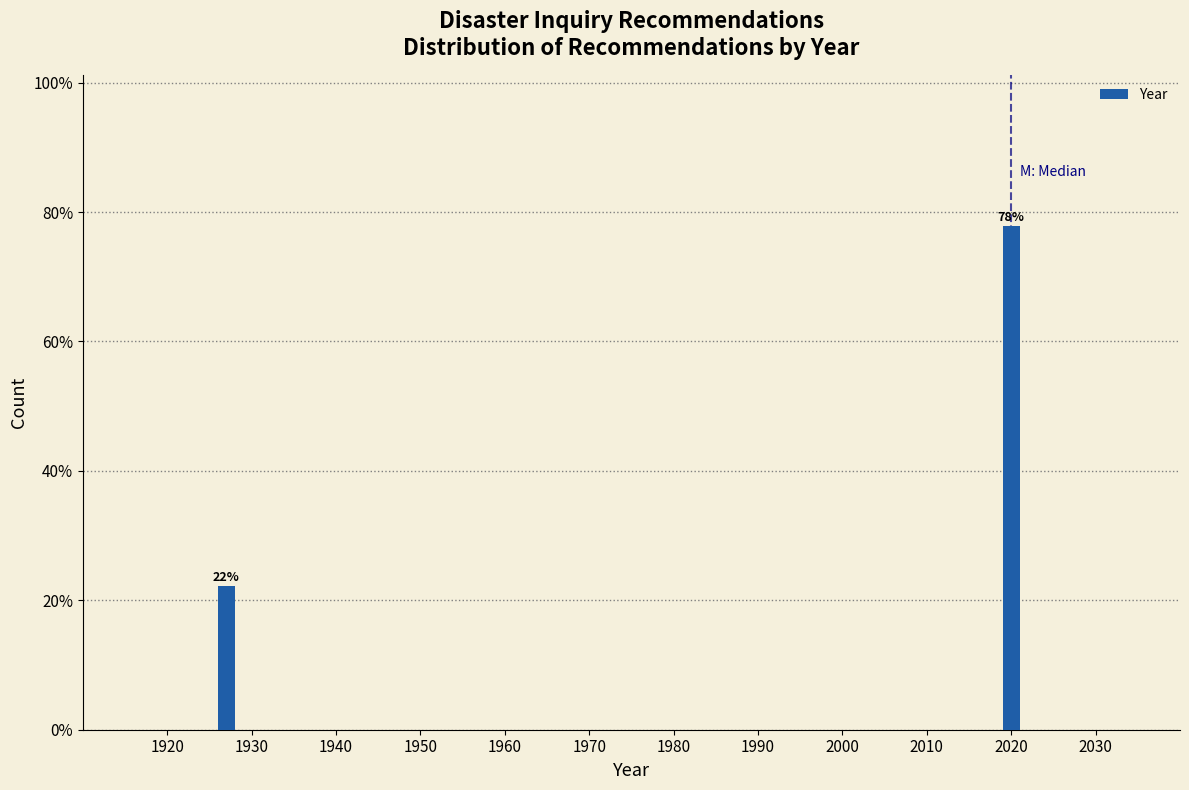

Which label corresponds to the smallest value in the chart?

1930